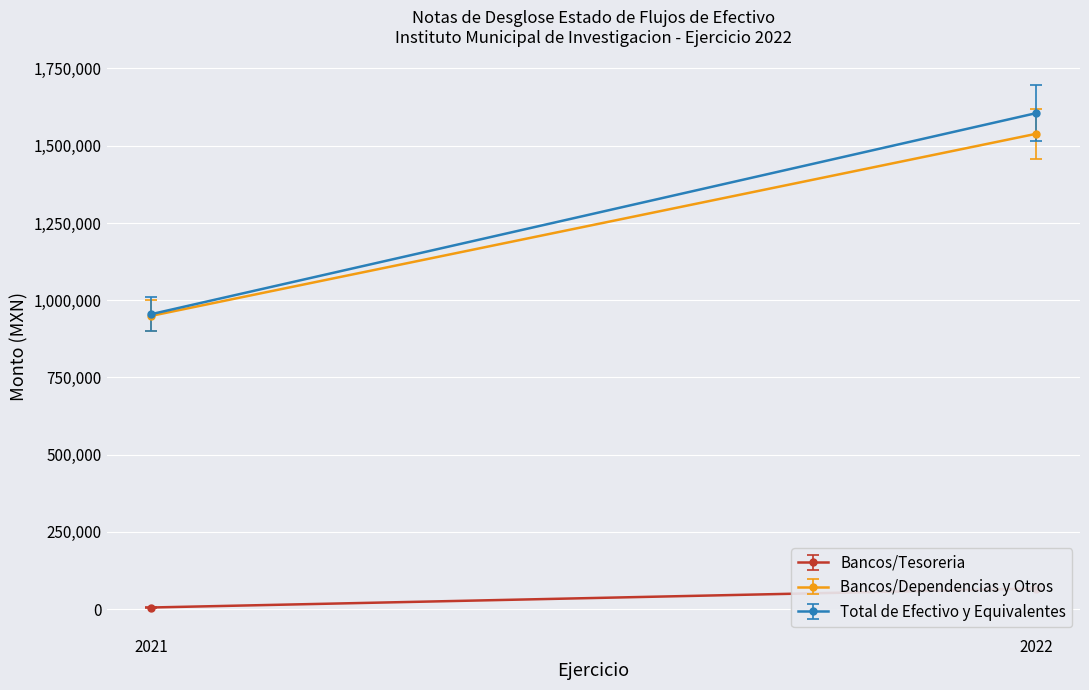

Reading left to right, transcribe all the data shown in this chart.

Bancos/Tesoreria: 2021=5440.0	2022=66889.0
Bancos/Dependencias y Otros: 2021=949121.9	2022=1538304.0
Total de Efectivo y Equivalentes: 2021=954561.9	2022=1605192.9